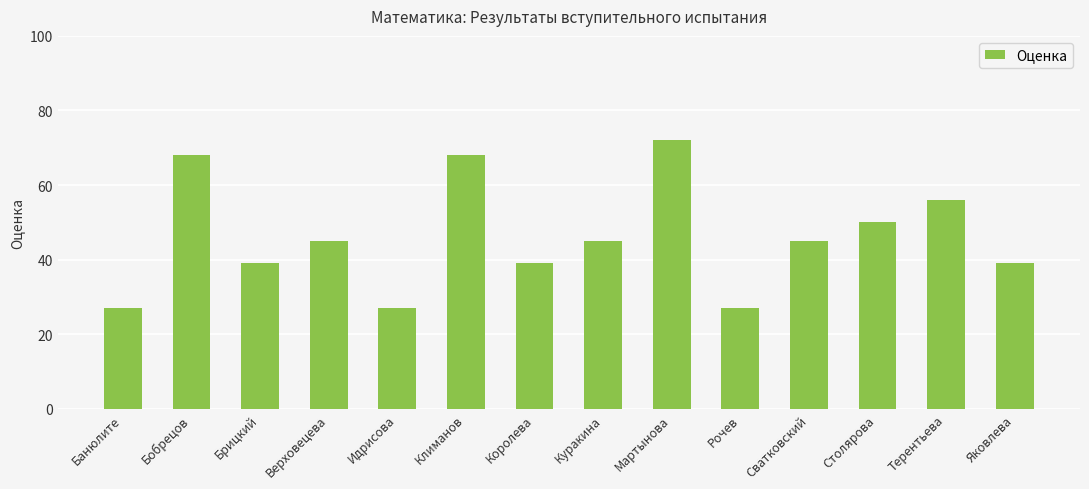

What is the value of the 10th bar from the left?

27